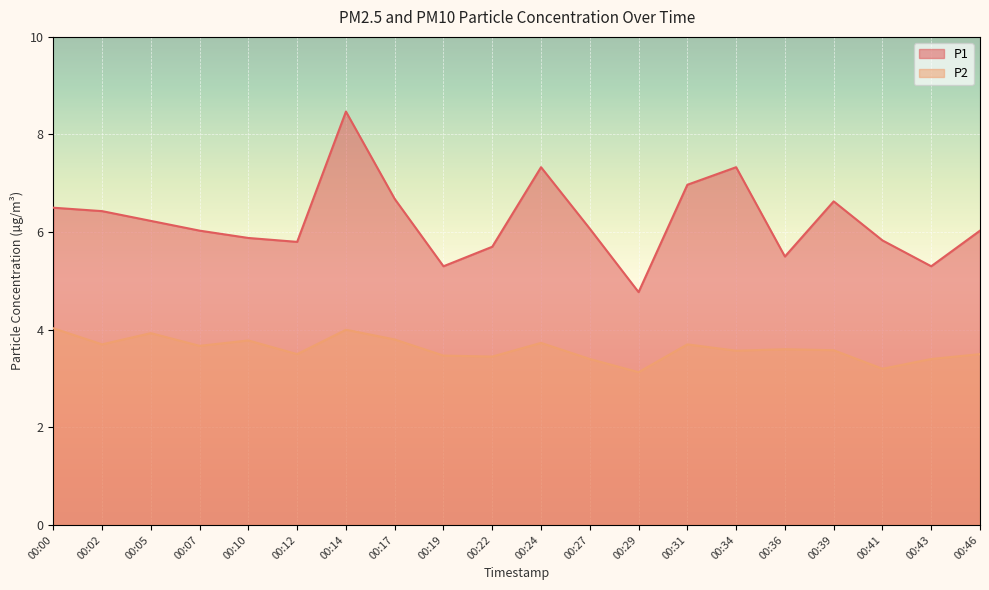

List the series in order of their overall mean, lowest first.

P2, P1